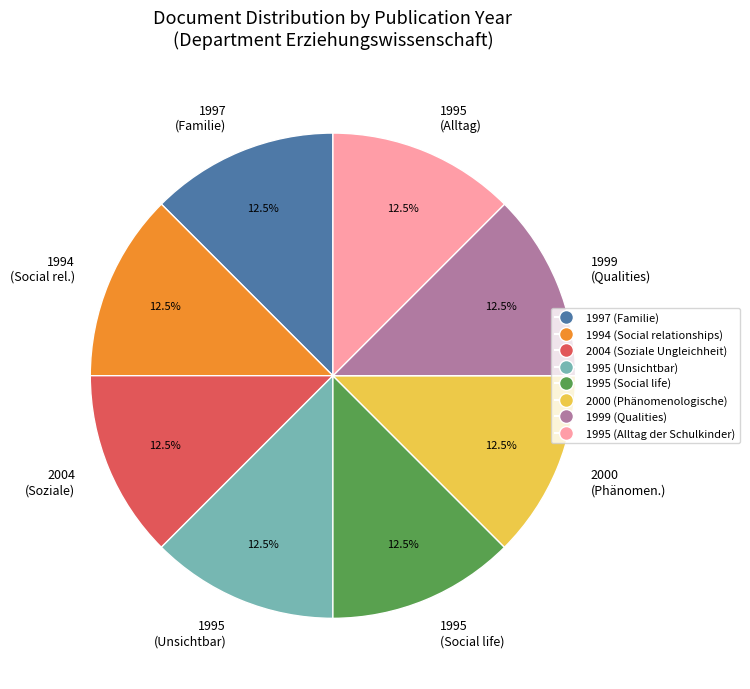

What percentage is NOT represented by 1995 (Alltag)?

87.5%